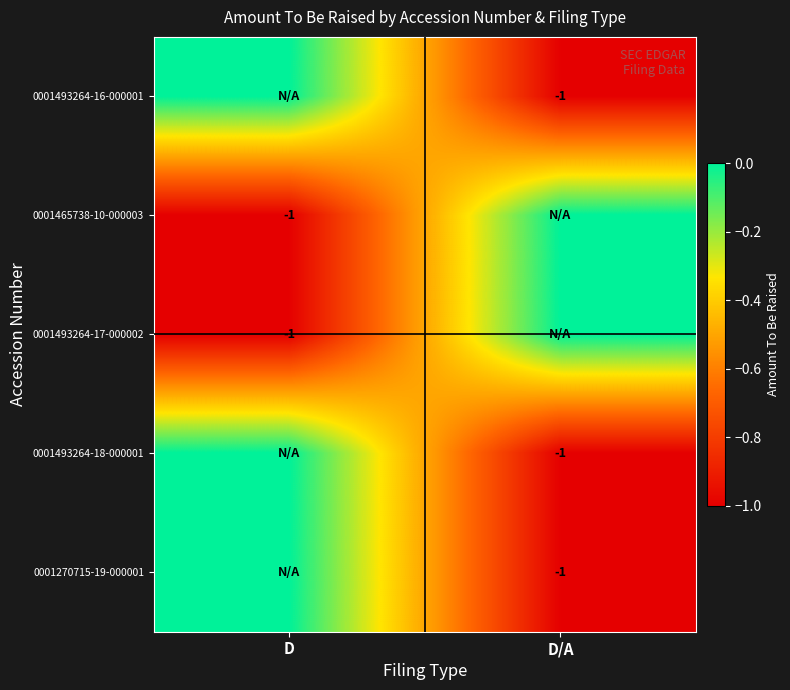

What is the total value across all series at D?

-2